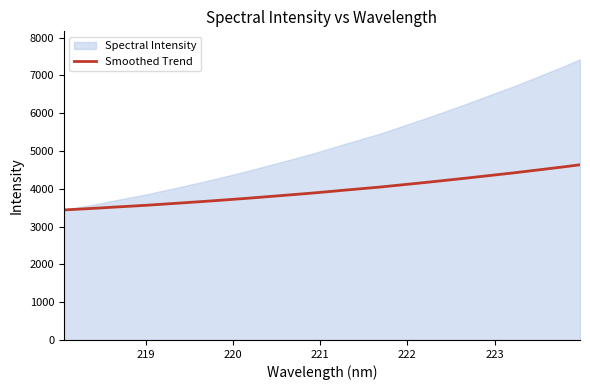

What is the maximum value for Smoothed Trend?

4635.6